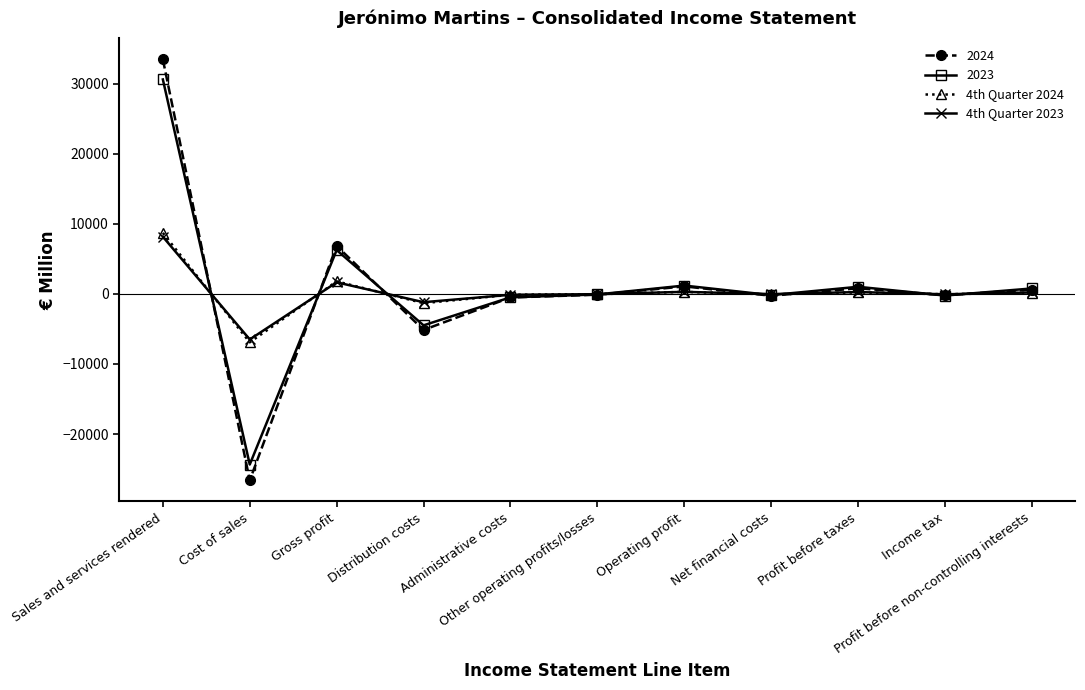

What is the difference between the 4th Quarter 2024 values at Net financial costs and Sales and services rendered?

8773